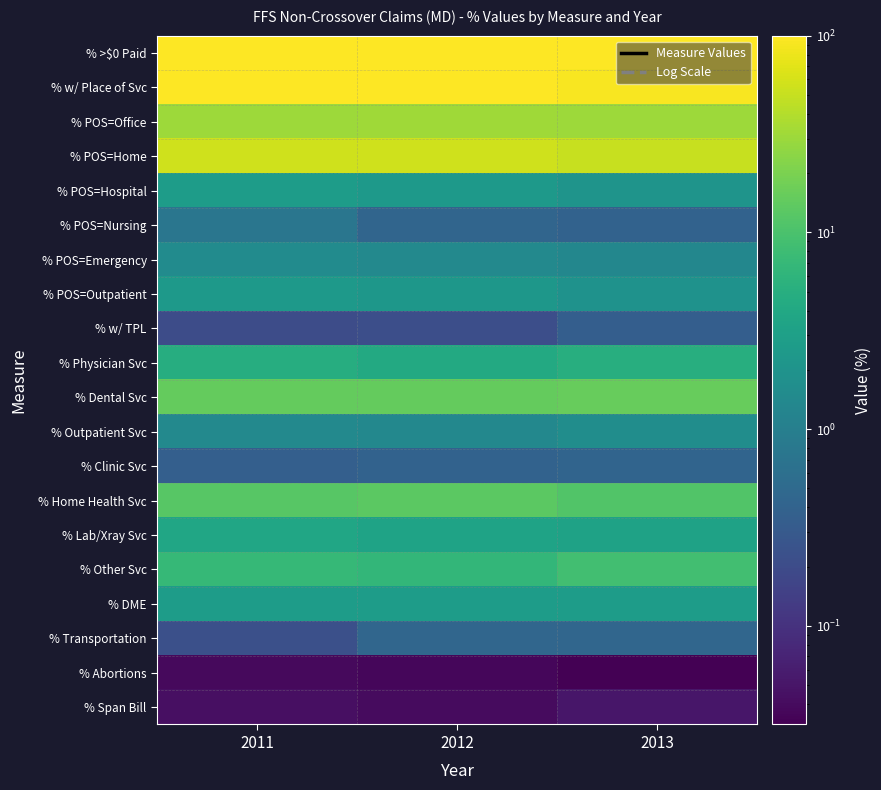

Reading right to left, transcribe all the data shown in this chart.

% >$0 Paid: 2013=100.0	2012=100.0	2011=100.0
% w/ Place of Svc: 2013=91.5	2012=98.5	2011=98.4
% POS=Office: 2013=30.7	2012=31.9	2011=31.2
% POS=Home: 2013=51.5	2012=56.4	2011=55.9
% POS=Hospital: 2013=2.1	2012=2.4	2011=2.7
% POS=Nursing: 2013=0.4	2012=0.4	2011=0.7
% POS=Emergency: 2013=1.3	2012=1.4	2011=1.6
% POS=Outpatient: 2013=1.9	2012=2.3	2011=2.4
% w/ TPL: 2013=0.3	2012=0.2	2011=0.2
% Physician Svc: 2013=4.9	2012=4.2	2011=4.8
% Dental Svc: 2013=15.1	2012=15.1	2011=14.8
% Outpatient Svc: 2013=1.7	2012=1.4	2011=1.4
% Clinic Svc: 2013=0.4	2012=0.4	2011=0.4
% Home Health Svc: 2013=11.2	2012=13.0	2011=12.4
% Lab/Xray Svc: 2013=3.3	2012=3.4	2011=3.8
% Other Svc: 2013=8.7	2012=6.5	2011=6.9
% DME: 2013=2.7	2012=2.7	2011=2.7
% Transportation: 2013=0.5	2012=0.5	2011=0.2
% Abortions: 2013=0.0	2012=0.0	2011=0.0
% Span Bill: 2013=0.1	2012=0.0	2011=0.0